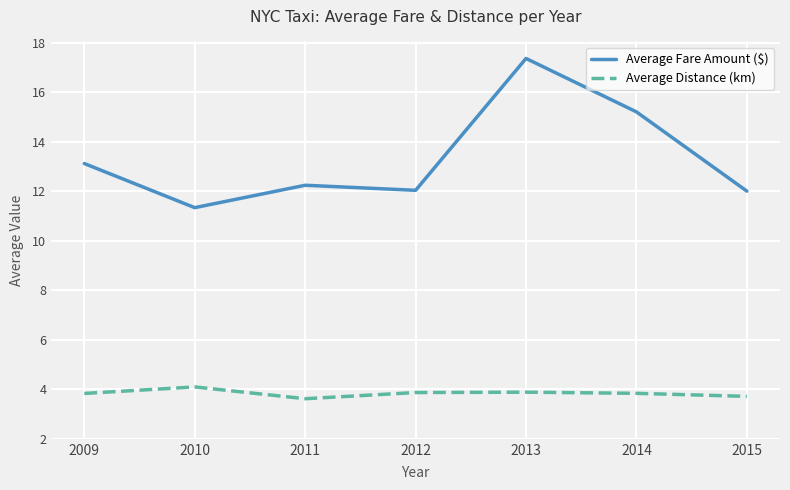

Which series has the largest total across all categories?

Average Fare Amount ($)